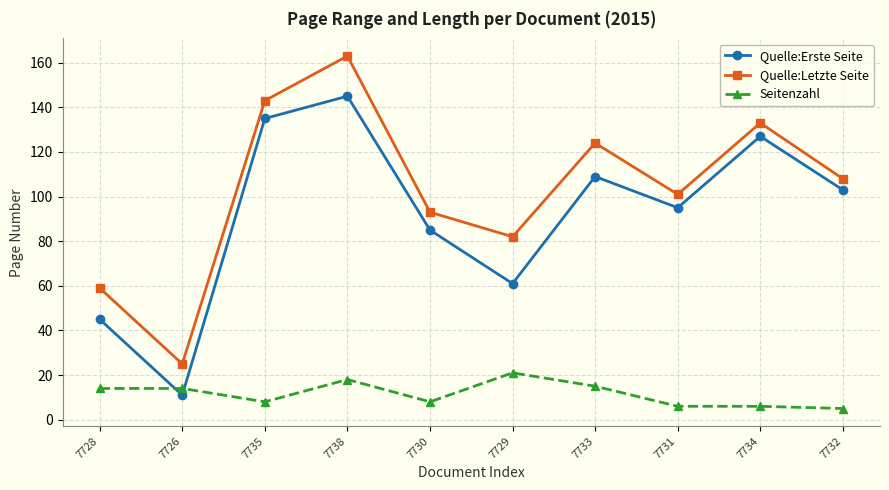

List the series in order of their peak value, highest first.

Quelle:Letzte Seite, Quelle:Erste Seite, Seitenzahl